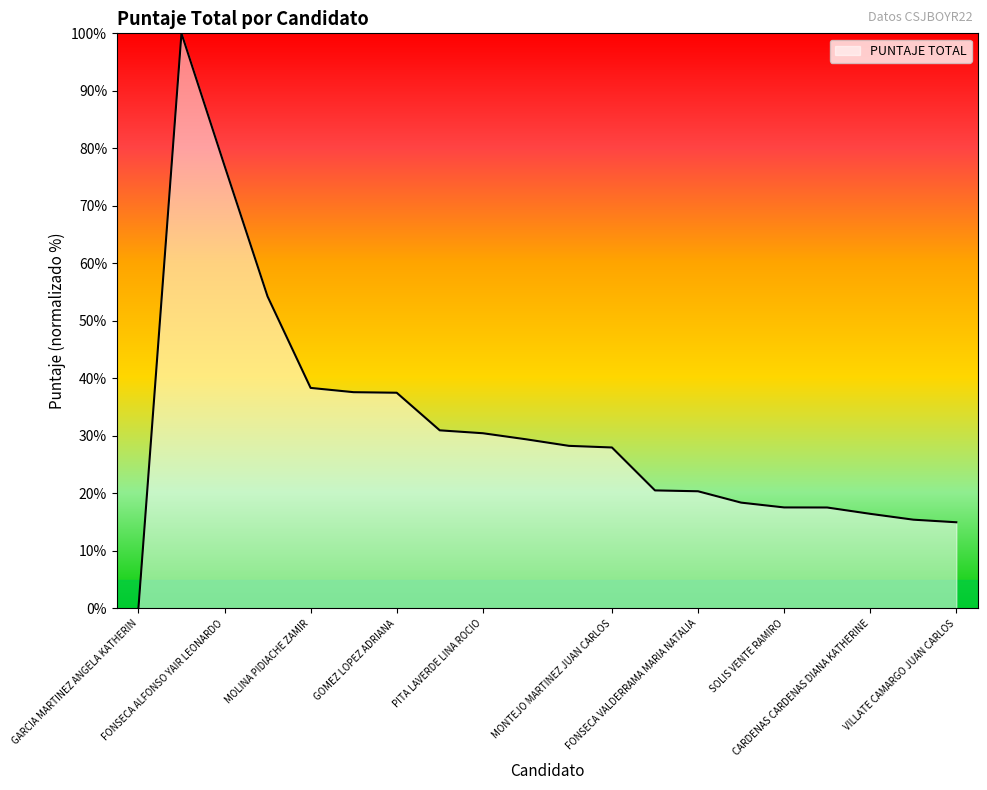

What is the difference between the maximum and minimum values?

100.0